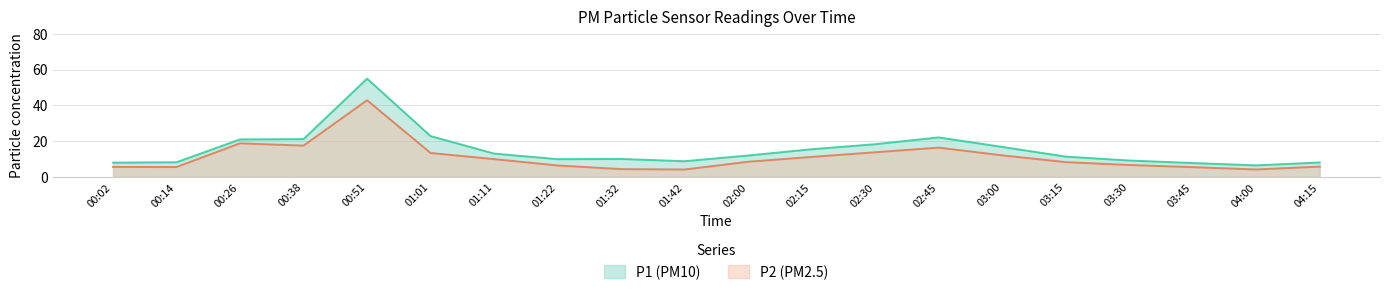

Is it true that P1 equals 29.1 at 00:26?

False